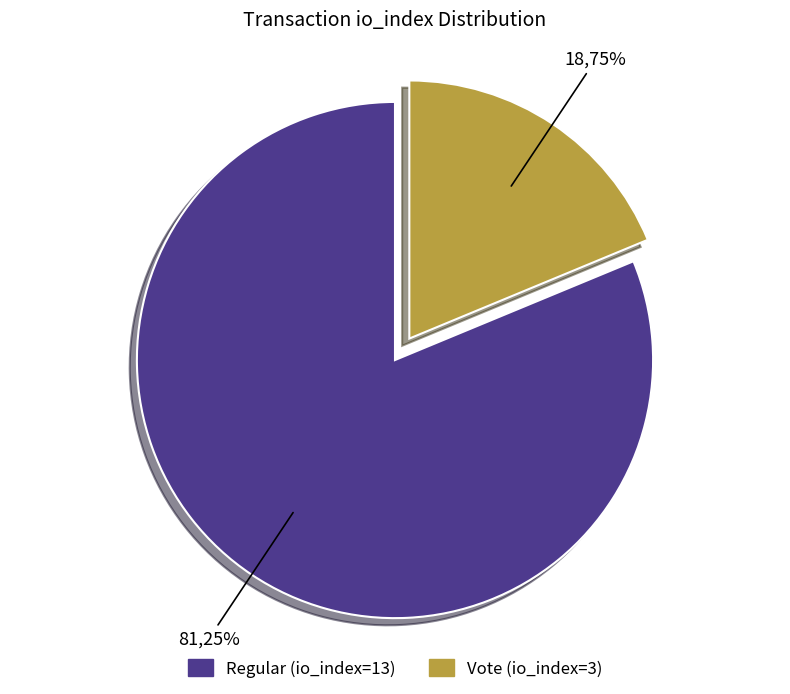

Rank the categories by value from highest to lowest.

Regular (io_index=13), Vote (io_index=3)